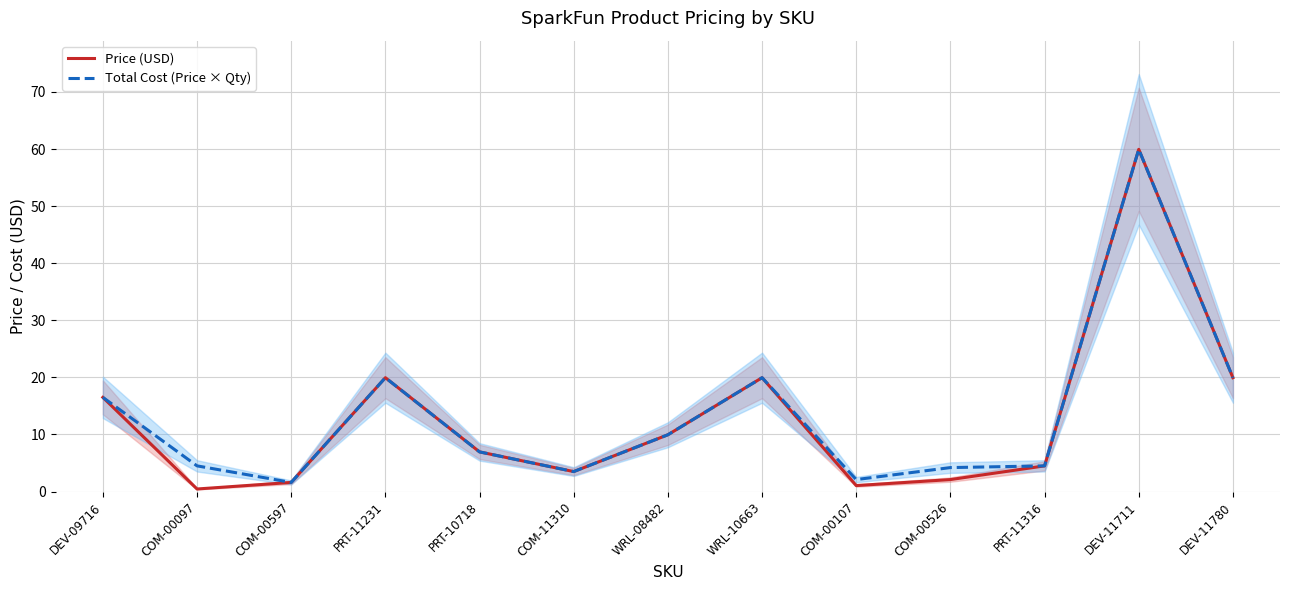

In Total Cost (Price × Qty), how many points are higher than both neighbors (excluding endpoints)?

3